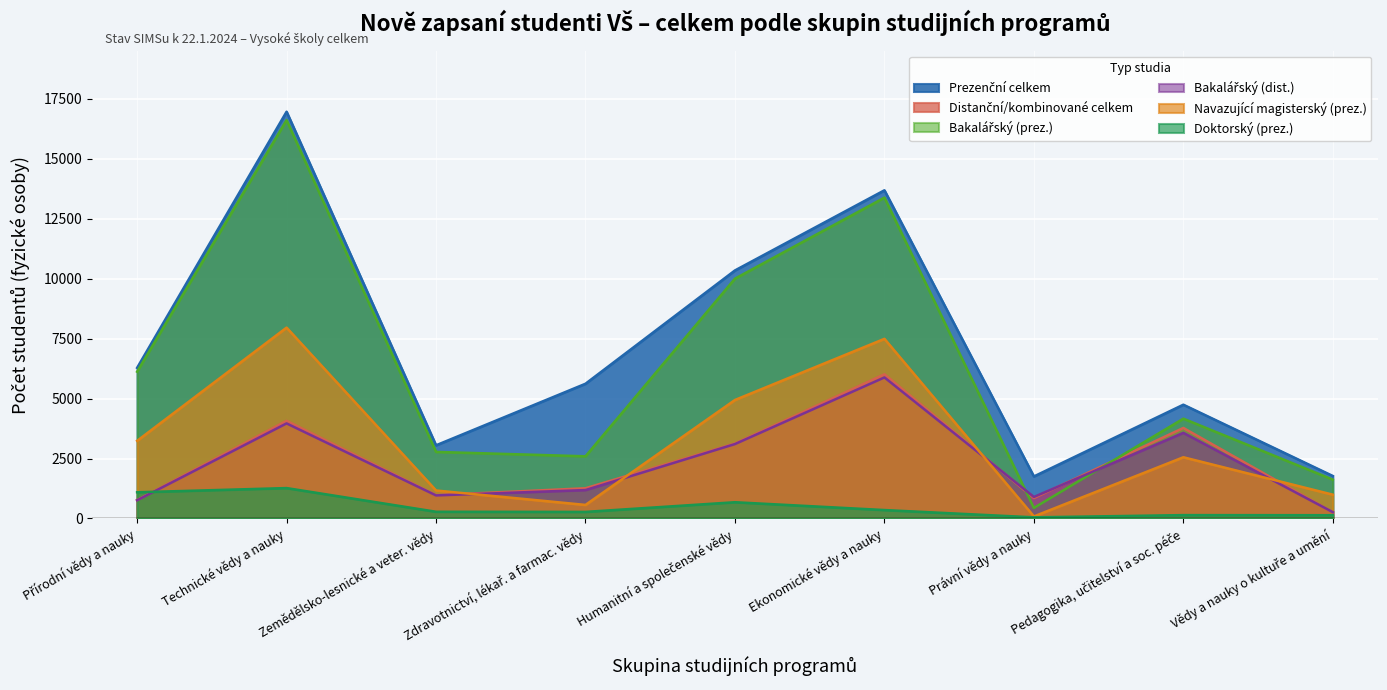

True or false: Doktorský (prez.) and Prezenční celkem intersect in this chart.

False